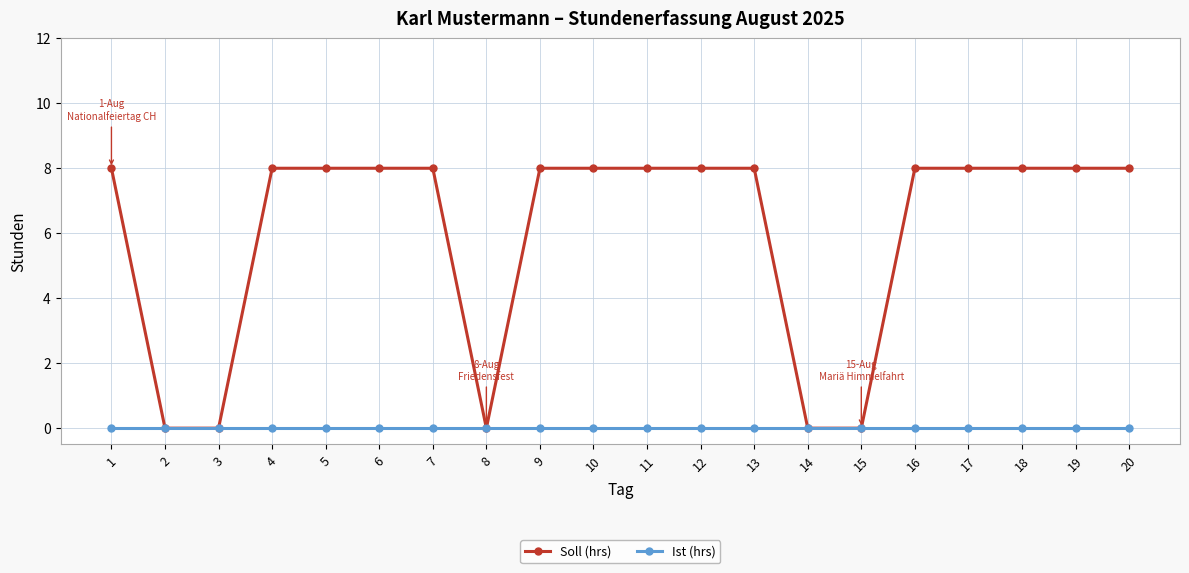

Reading left to right, list all the values displayed in this chart.

Soll (hrs): 1=8	2=0	3=0	4=8	5=8	6=8	7=8	8=0	9=8	10=8	11=8	12=8	13=8	14=0	15=0	16=8	17=8	18=8	19=8	20=8
Ist (hrs): 1=0	2=0	3=0	4=0	5=0	6=0	7=0	8=0	9=0	10=0	11=0	12=0	13=0	14=0	15=0	16=0	17=0	18=0	19=0	20=0